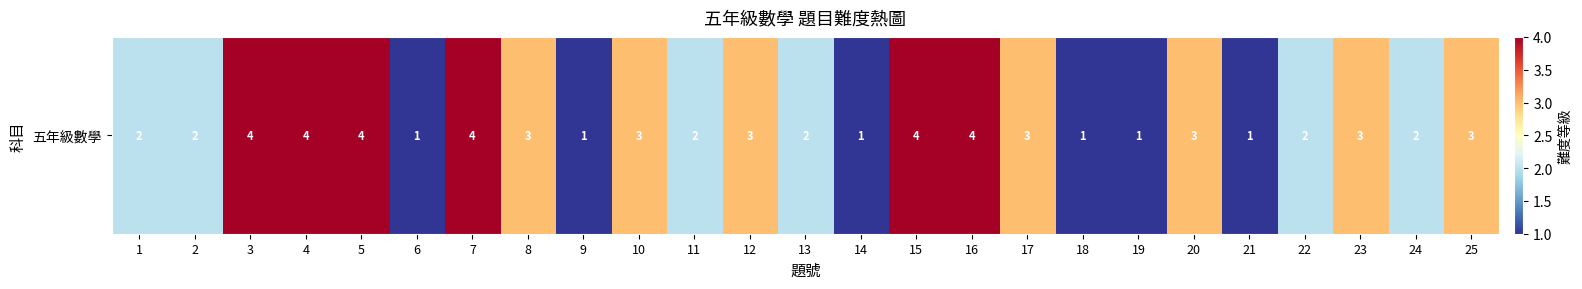

Is it true that the value at 18 is 1?

True